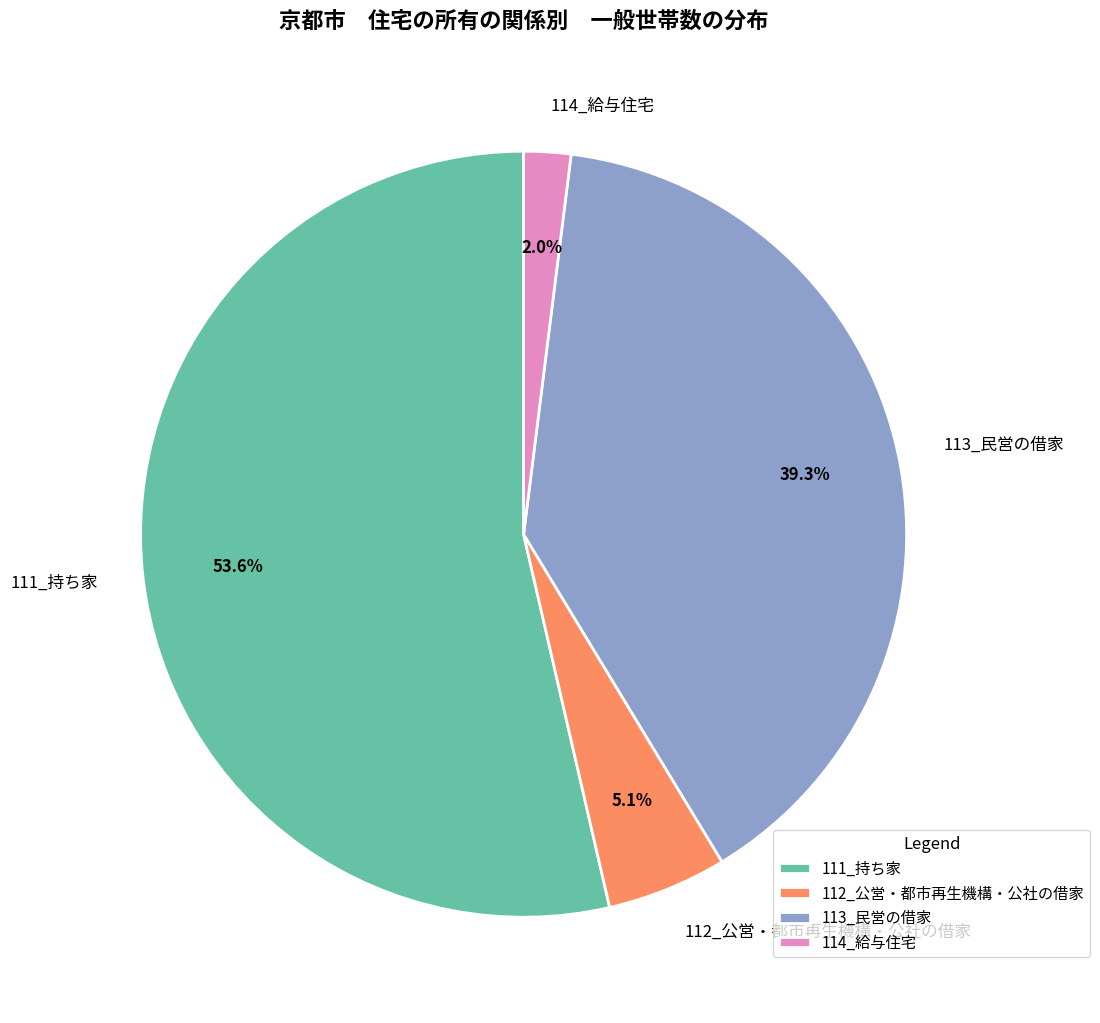

The 114_給与住宅 slice represents 13% of the pie. True or false?

False